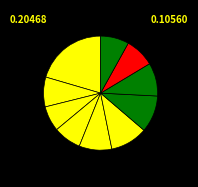

Count the number of slices in the pie.

10